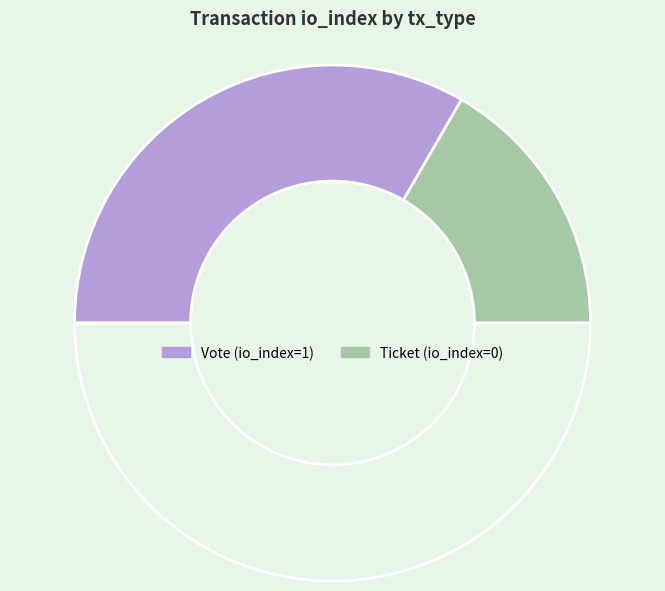

To the nearest percent, what is the average slice percentage?

50%